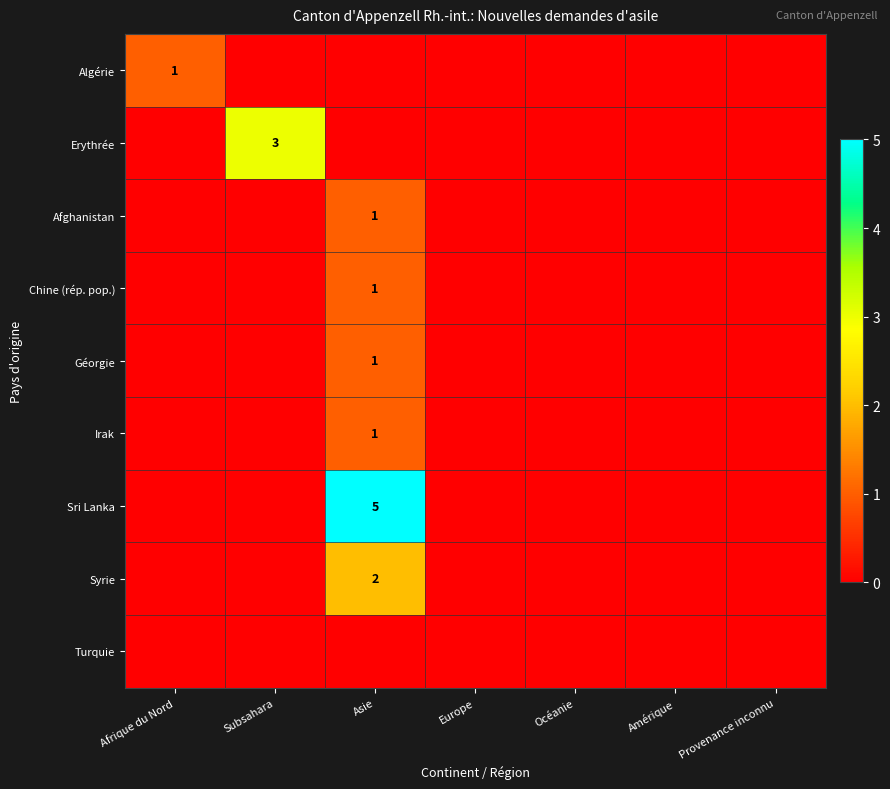

What is the total value across all series at Subsahara?

3